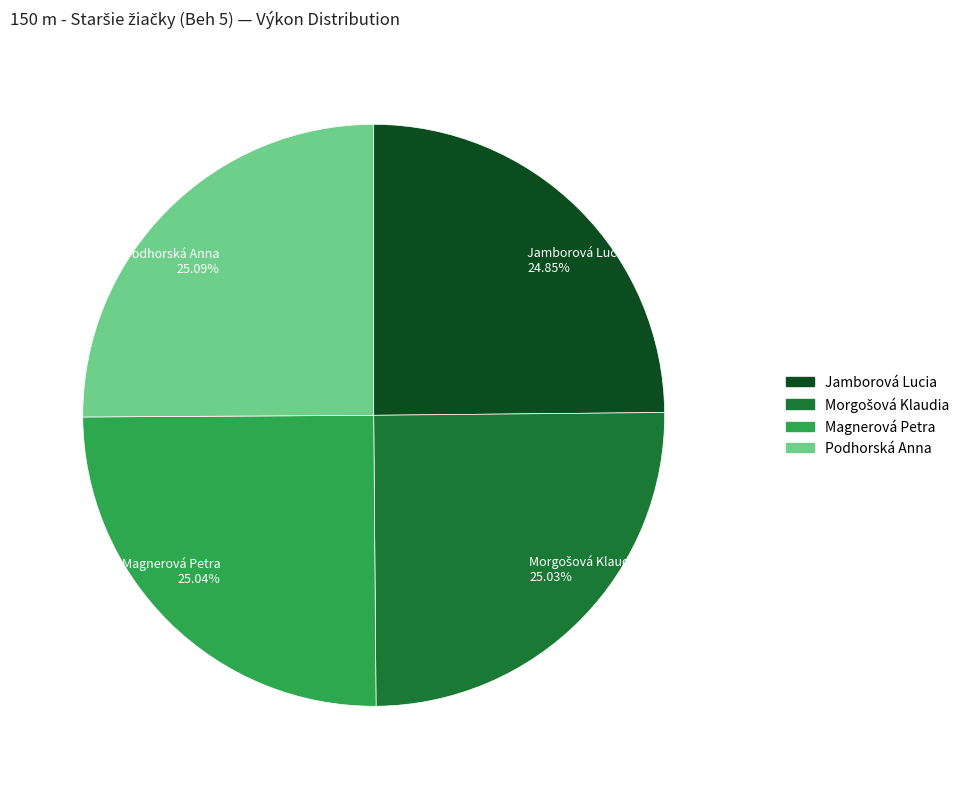

Approximately how many times larger is the value at Jamborová Lucia 24.85% compared to Podhorská Anna 25.09%?

1.0